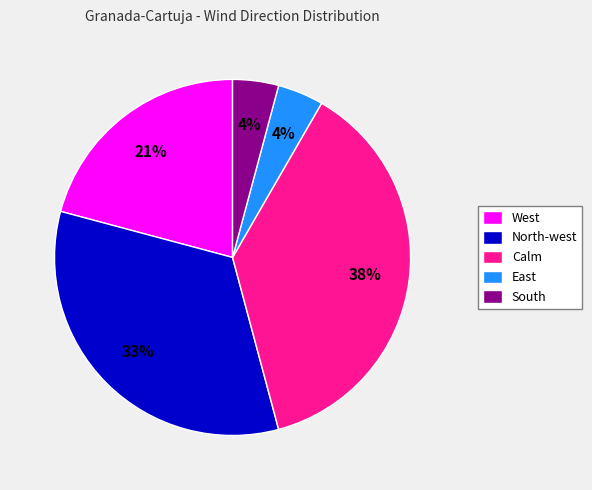

How many slices are in this pie chart?

5